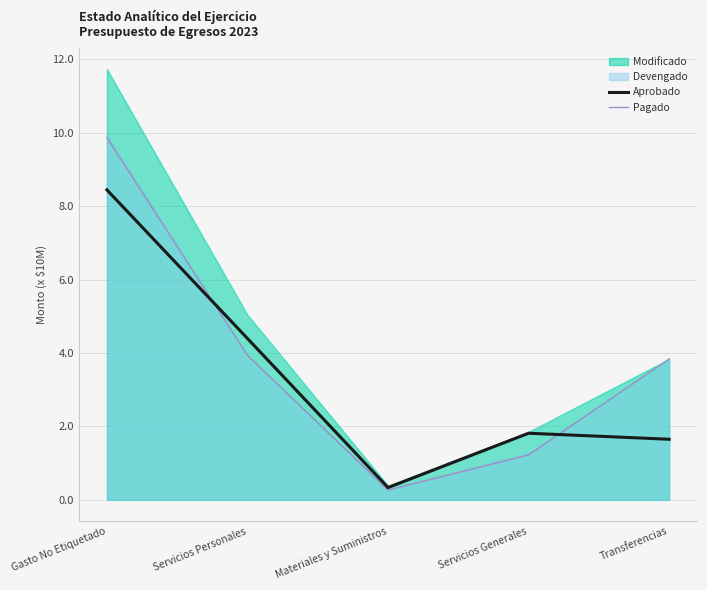

The Aprobado series shows 8.4 at Gasto No Etiquetado. True or false?

True